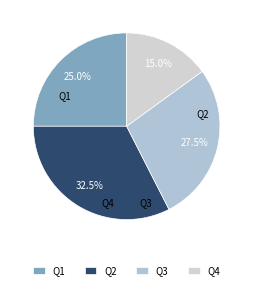

What is the total percentage of Q1 and Q3?

52.5%